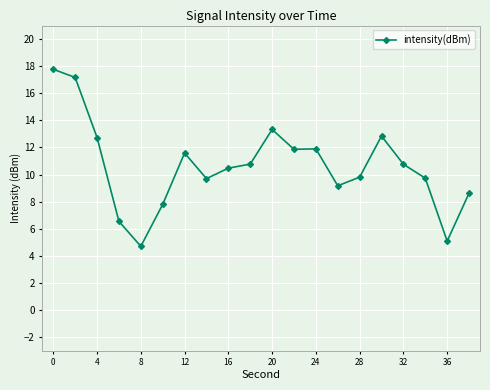

What is the minimum value shown in the chart?

4.7